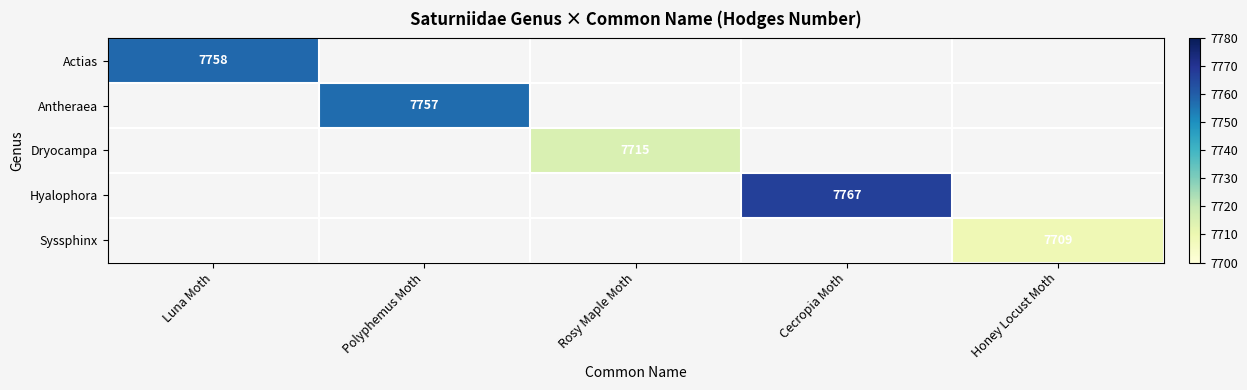

How many positive values does the Syssphinx series have?

1